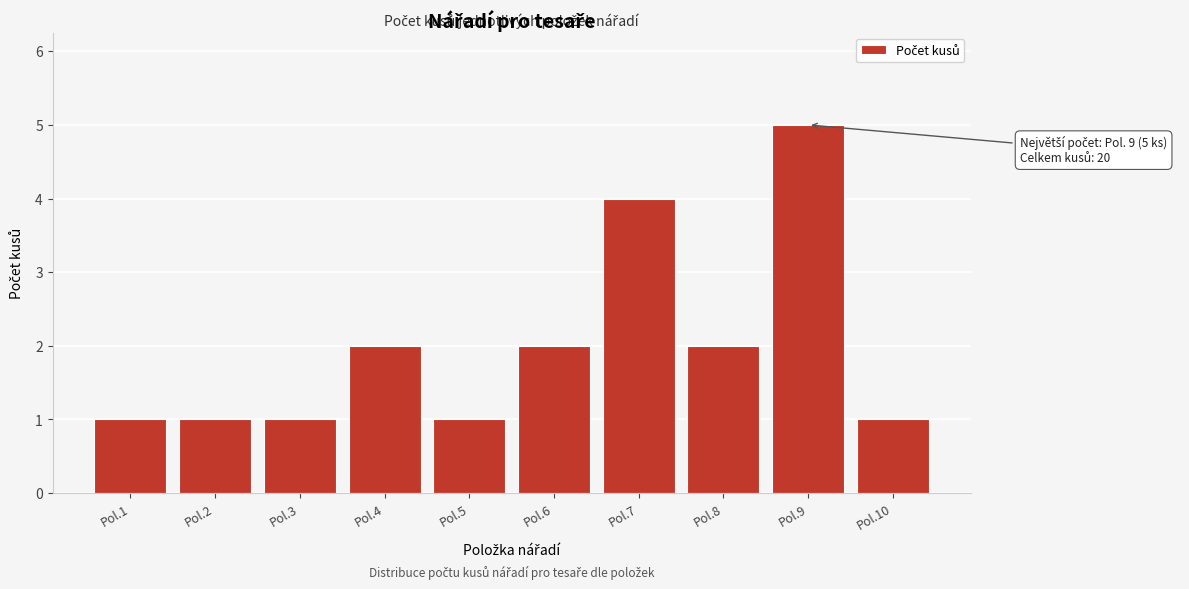

Reading left to right, transcribe all the data shown in this chart.

Pol.1=1	Pol.2=1	Pol.3=1	Pol.4=2	Pol.5=1	Pol.6=2	Pol.7=4	Pol.8=2	Pol.9=5	Pol.10=1